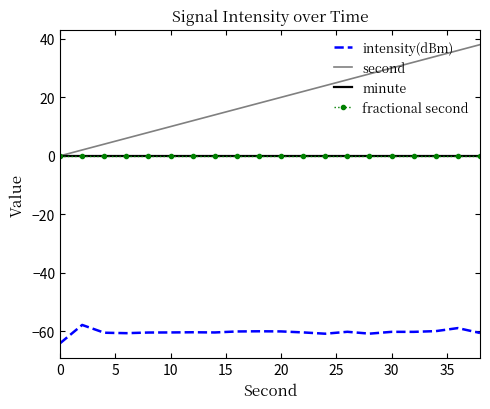

Reading right to left, extract all data points from this chart.

intensity(dBm): -60.5	-58.9	-59.9	-60.2	-60.2	-60.8	-60.1	-60.8	-60.4	-60.0	-60.0	-60.0	-60.4	-60.3	-60.4	-60.4	-60.6	-60.5	-57.8	-64.1
second: 38.0	36.0	34.0	32.0	30.0	28.0	26.0	24.0	22.0	20.0	18.0	16.0	14.0	12.0	10.0	8.0	6.0	4.0	2.0	0.0
minute: 0.0	0.0	0.0	0.0	0.0	0.0	0.0	0.0	0.0	0.0	0.0	0.0	0.0	0.0	0.0	0.0	0.0	0.0	0.0	0.0
fractional second: 0.0	0.0	0.0	0.0	0.0	0.0	0.0	0.0	0.0	0.0	0.0	0.0	0.0	0.0	0.0	0.0	0.0	0.0	0.0	0.0